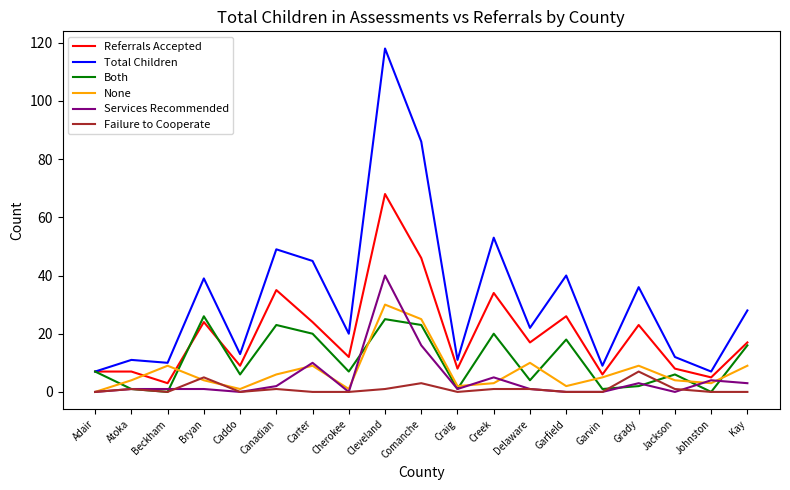

Where does the Total Children series first go above 22?

Bryan